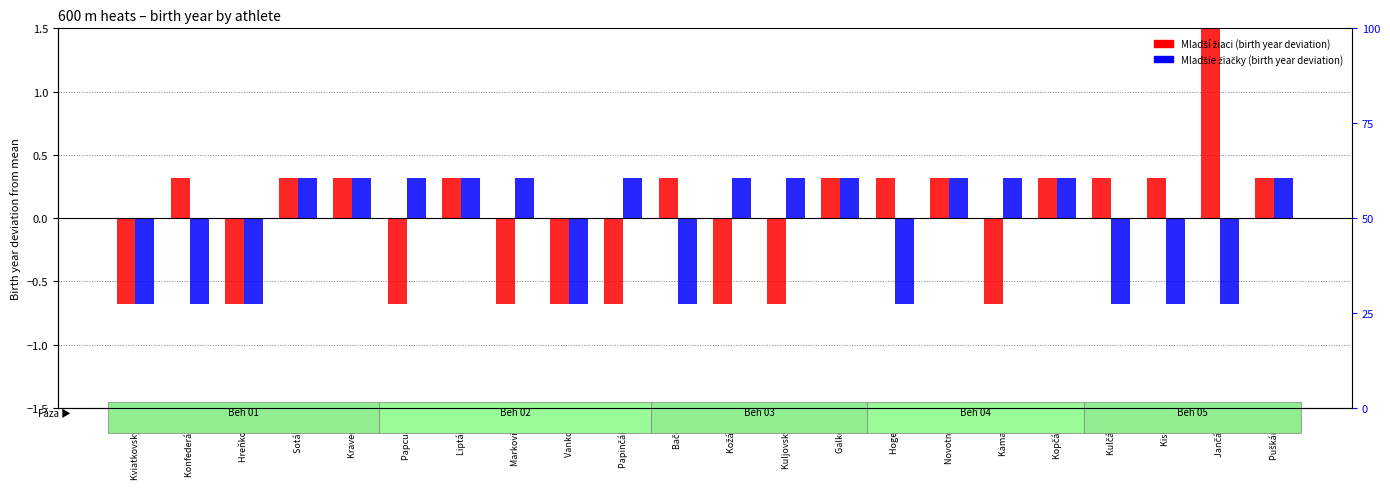

At which label is Mladší žiaci (birth year deviation) closest to 0?

Konfederák J.